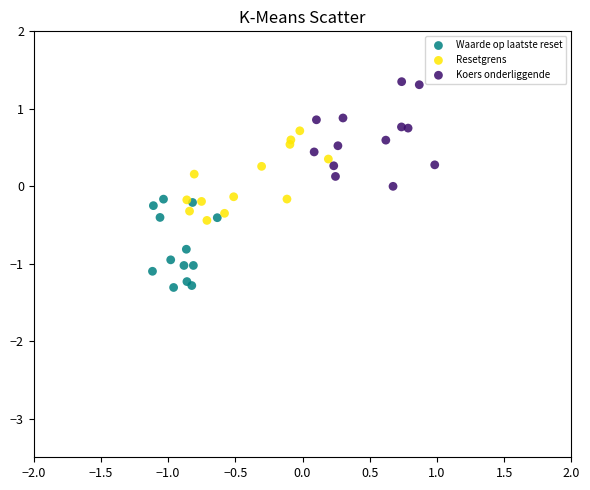

Which series contains the lowest Y value?

Waarde op laatste reset